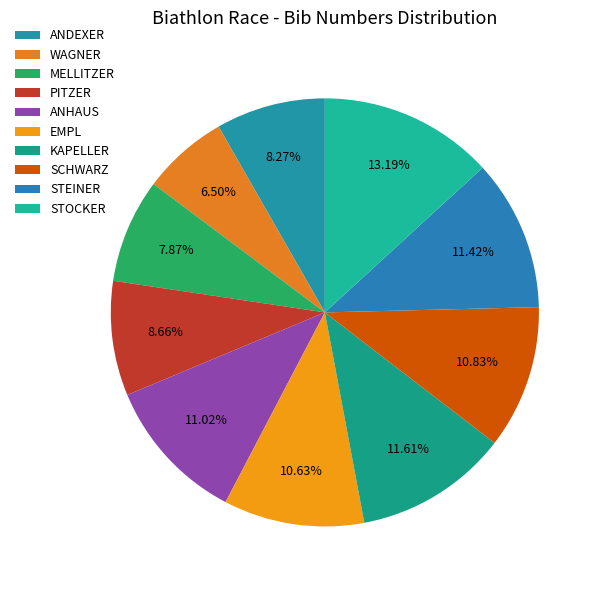

To the nearest percent, what percentage of the pie is EMPL?

11%